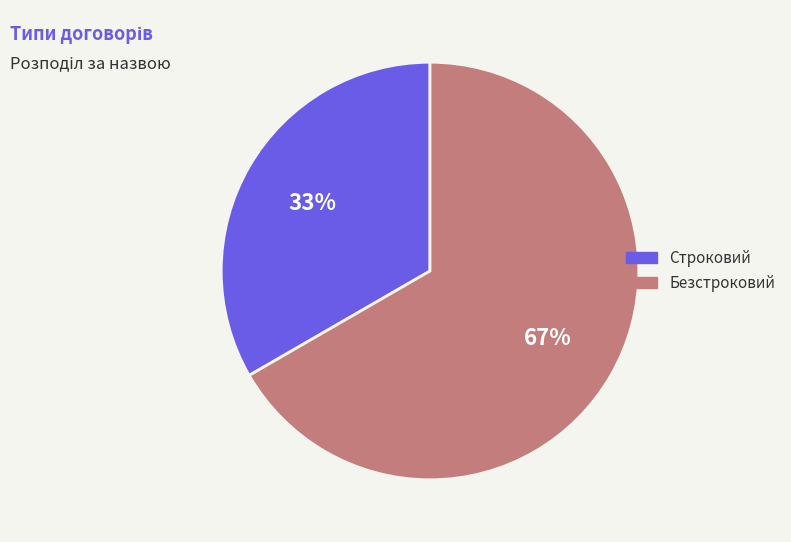

Count the number of slices in the pie.

2